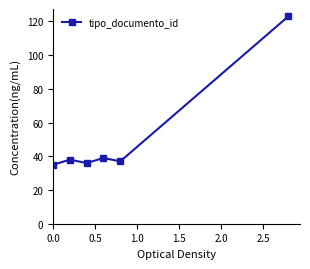

How many interior local peaks (higher than both neighbors) does the data have?

2